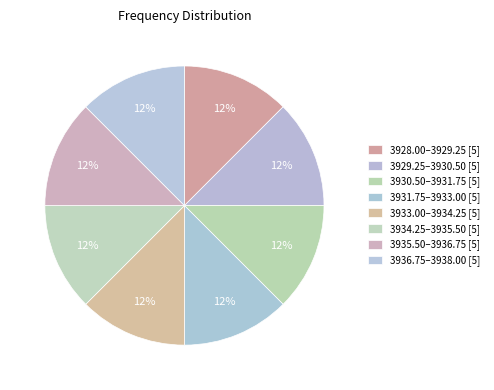

How many slices are in this pie chart?

8